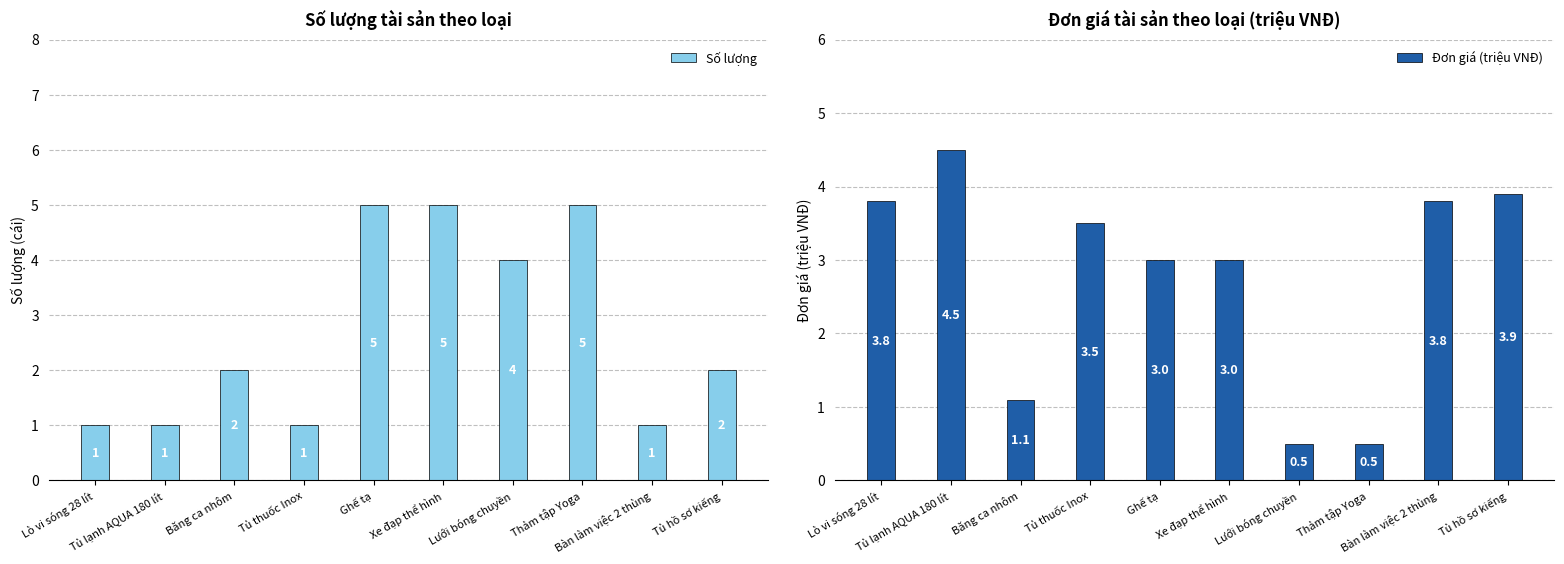

At Tủ hồ sơ kiếng, list the series in order from largest to smallest.

Đơn giá (triệu VNĐ), Số lượng